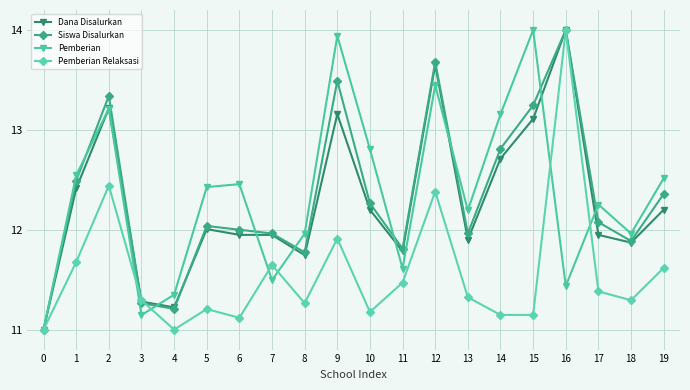

What is the sum of the Pemberian values at 3 and 0?

22.1